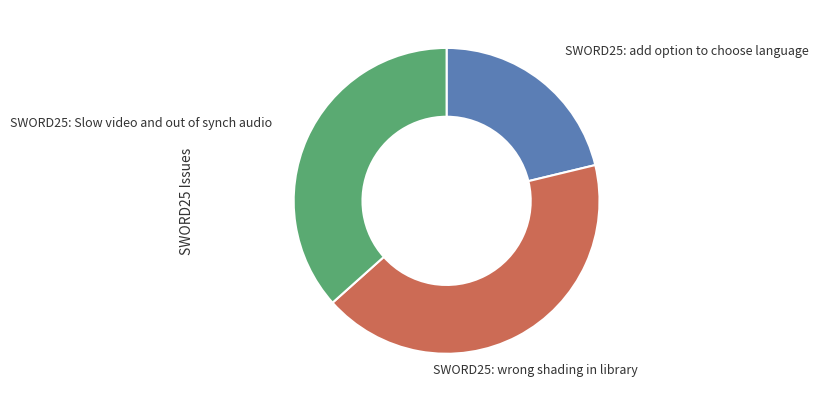

How many slices are in this pie chart?

3